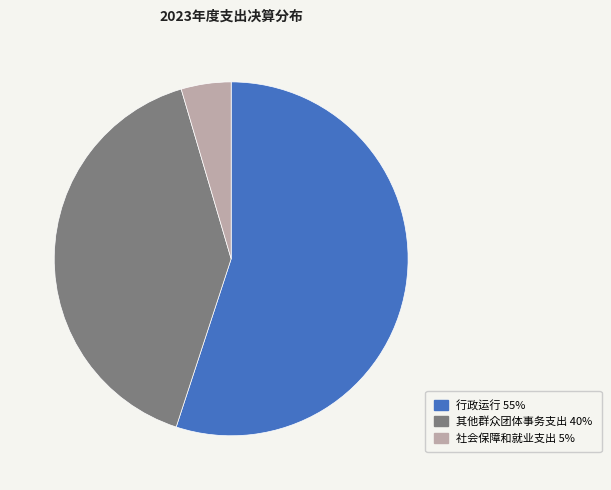

What is the smallest slice in the pie chart?

社会保障和就业支出